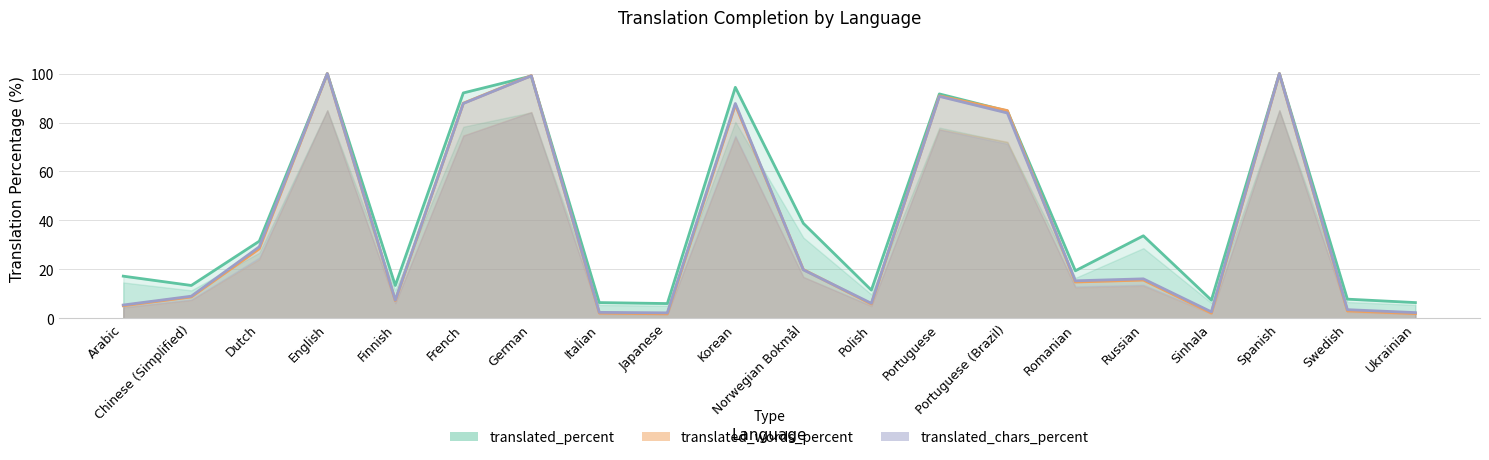

At which category is the sum across all series the highest?

English